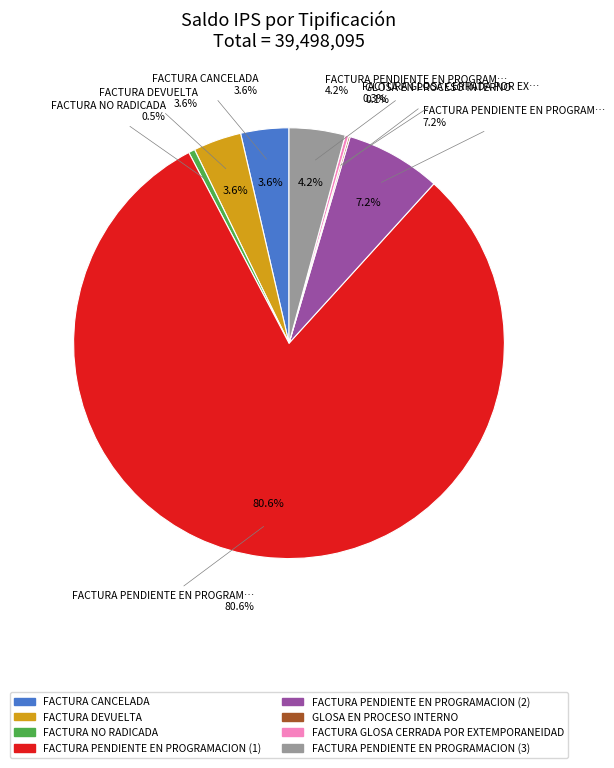

Is there any slice that represents more than half of the pie?

Yes